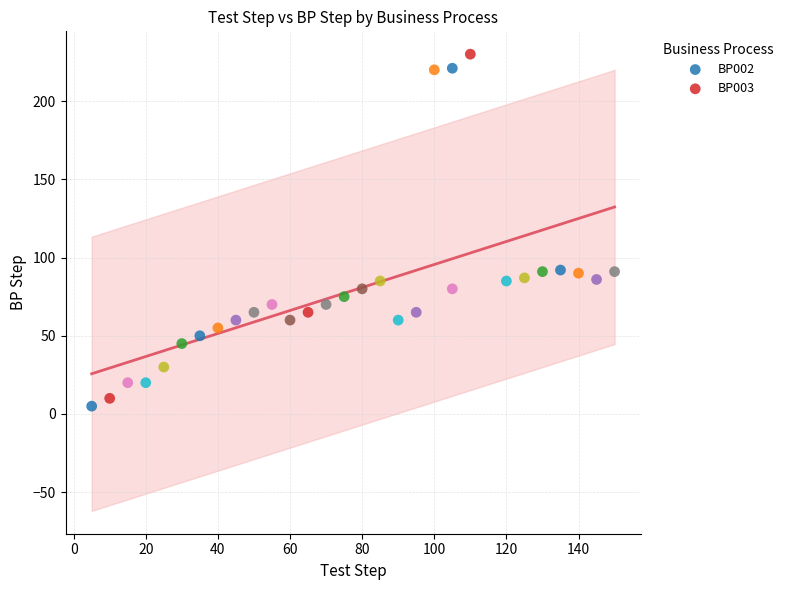

Which series has the widest spread of Y values?

BP003